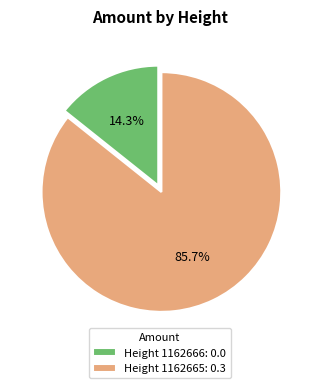

What is the change in value from 1162666 to 1162665?

+0.3